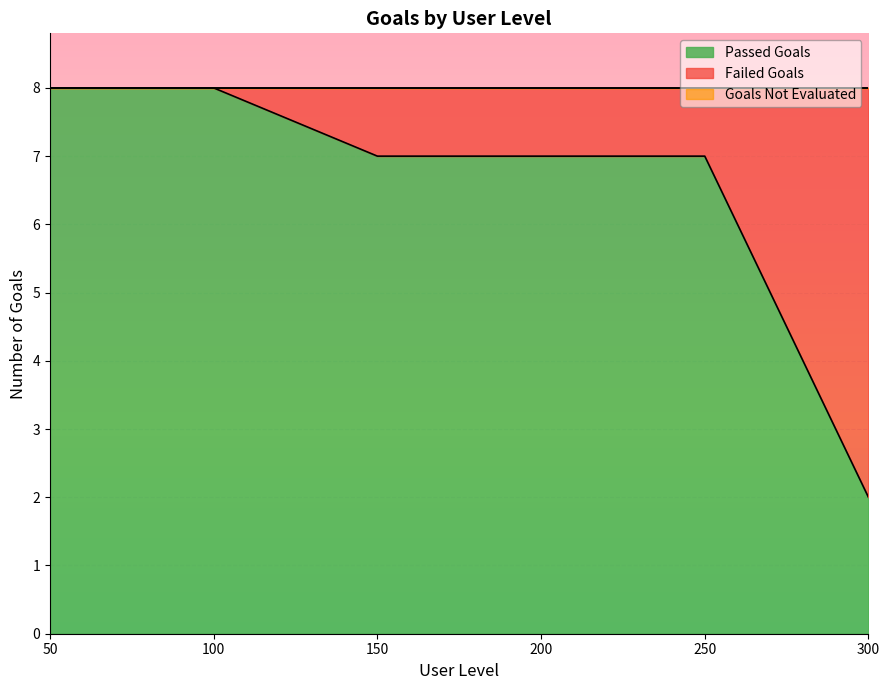

Where is Failed Goals nearest to the value 3?

150